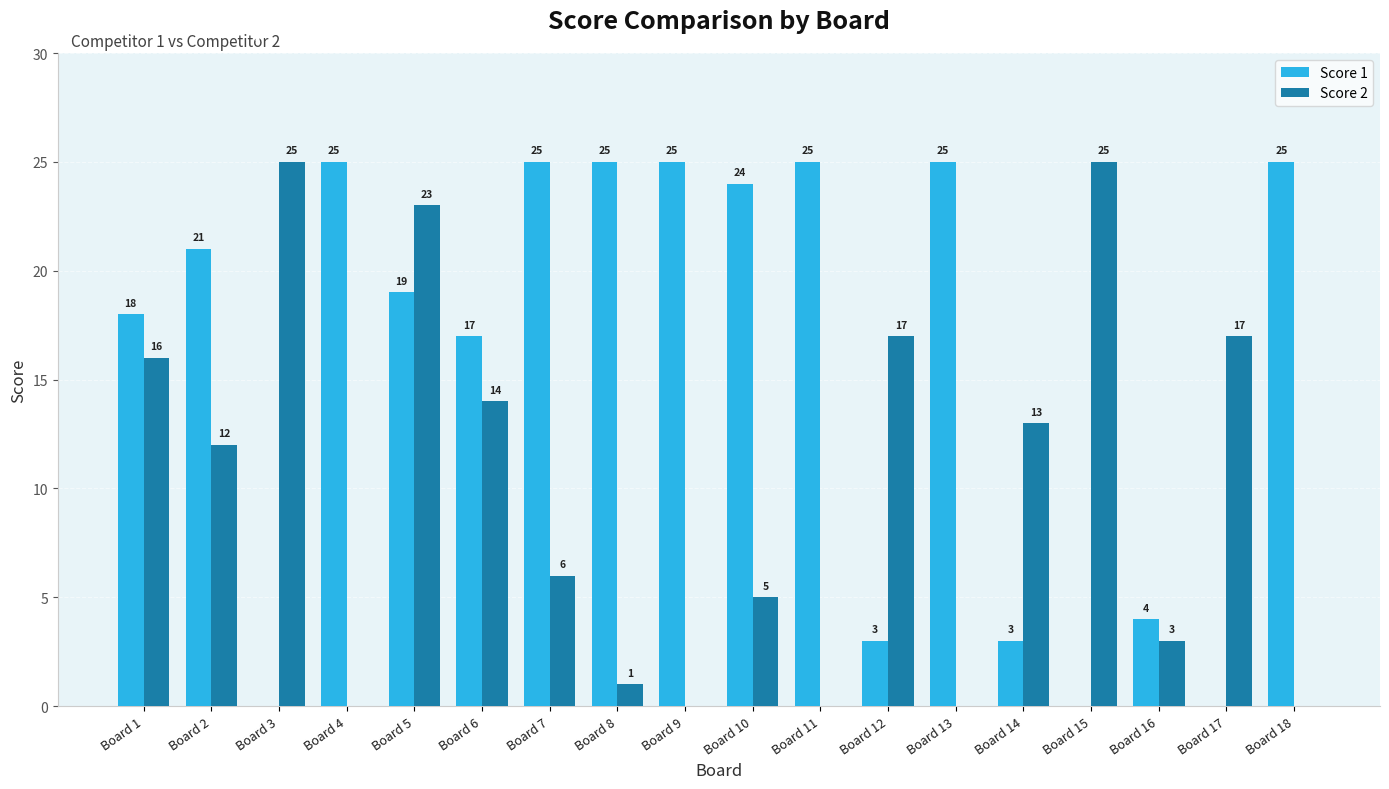

What is the highest value of the Score 1 series?

25